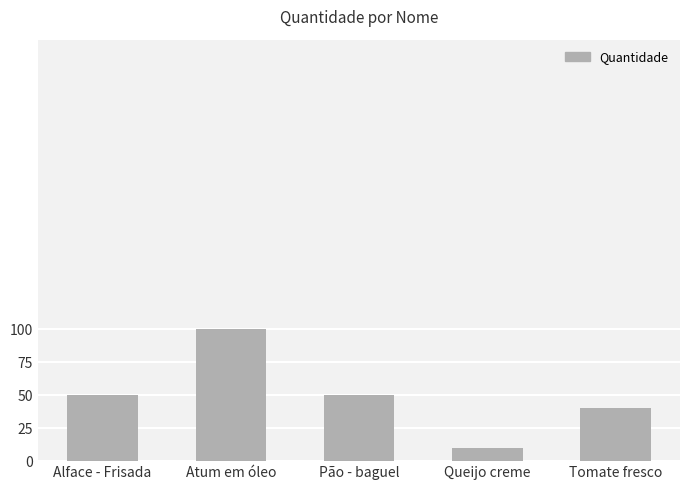

True or false: the data shows 50 at Pão - baguel.

True